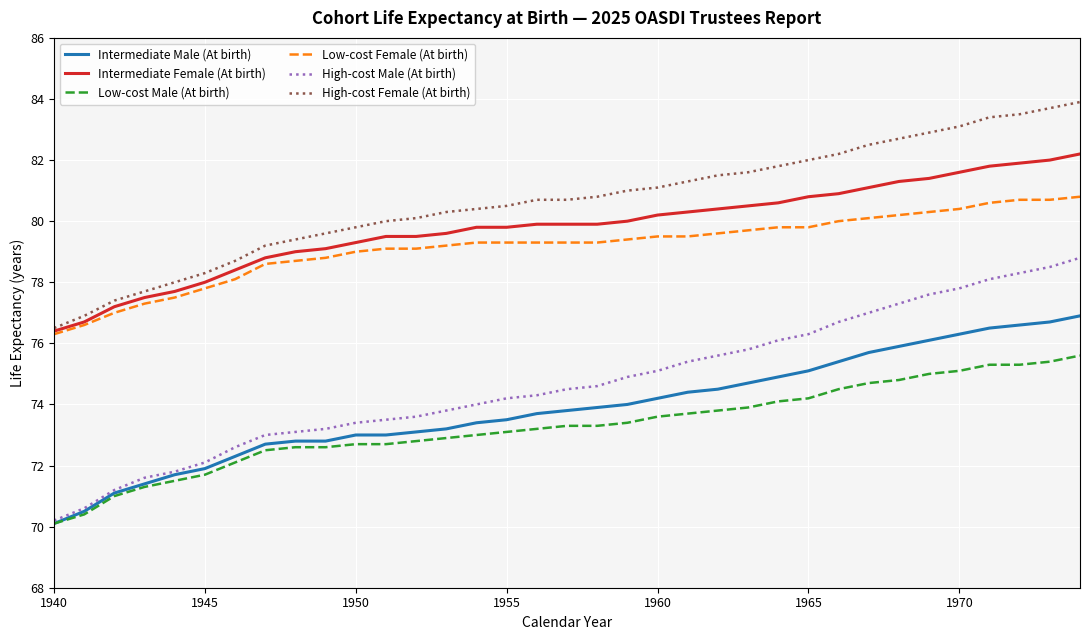

True or false: Low-cost Male (At birth) and Low-cost Female (At birth) intersect in this chart.

False